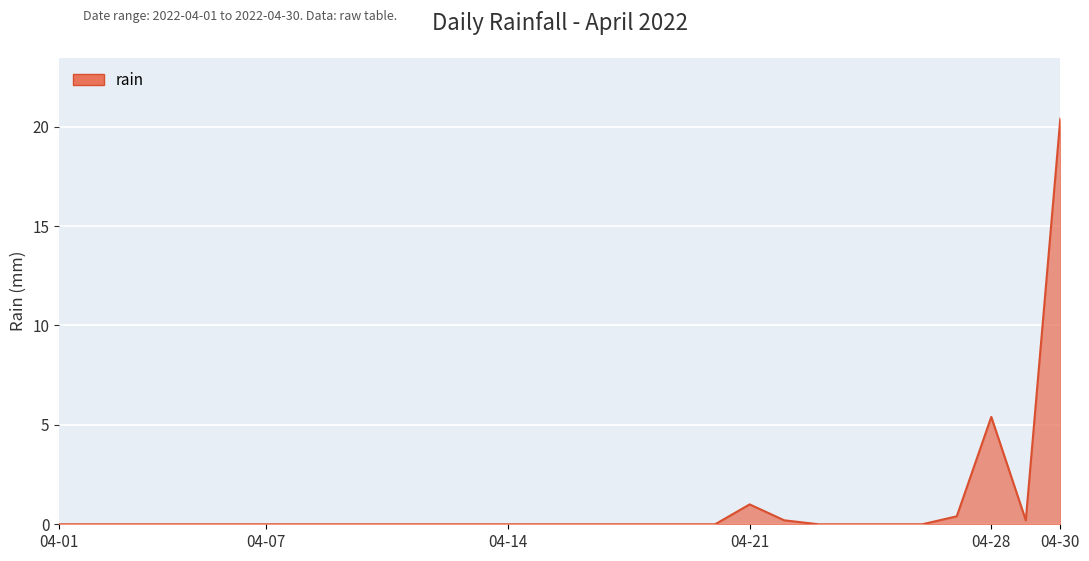

What is the maximum value shown in the chart?

20.4